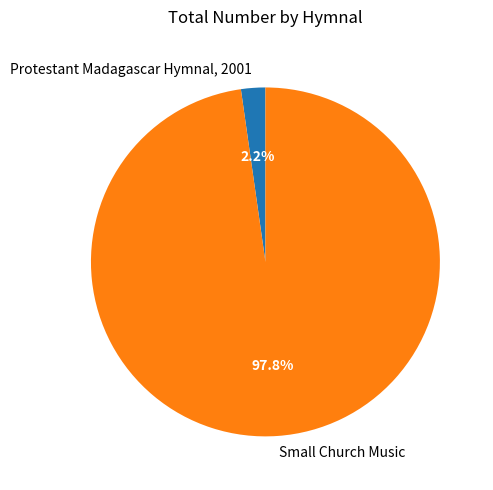

To the nearest percent, what is the average slice percentage?

50%